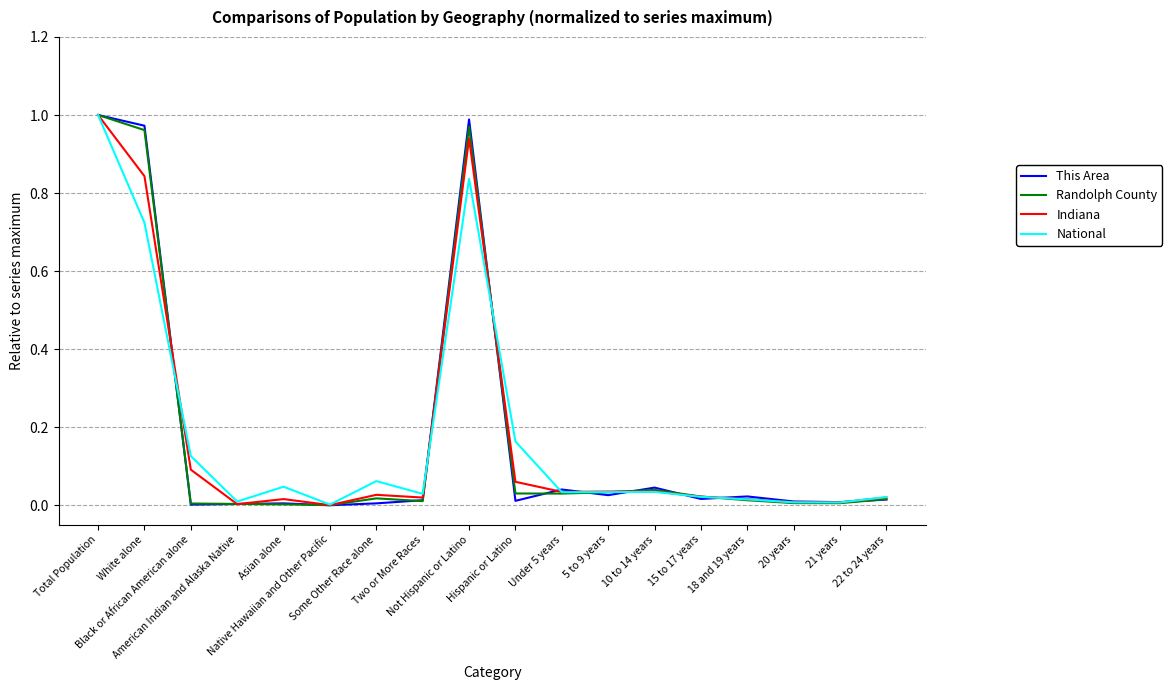

Rank the series by their average value, from highest to lowest.

This Area, Indiana, National, Randolph County